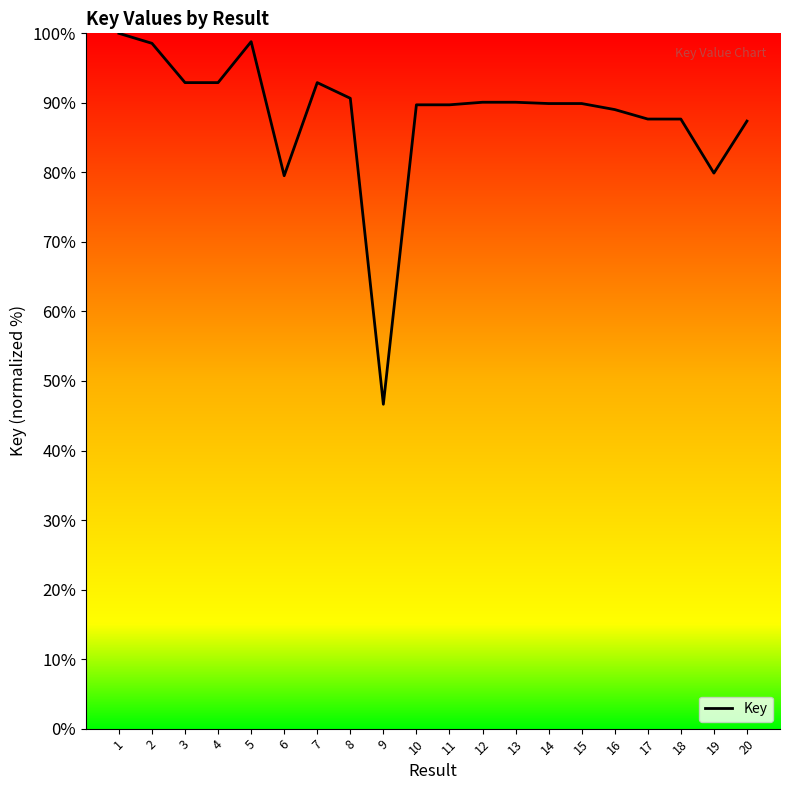

Which category has the highest value across all series?

1